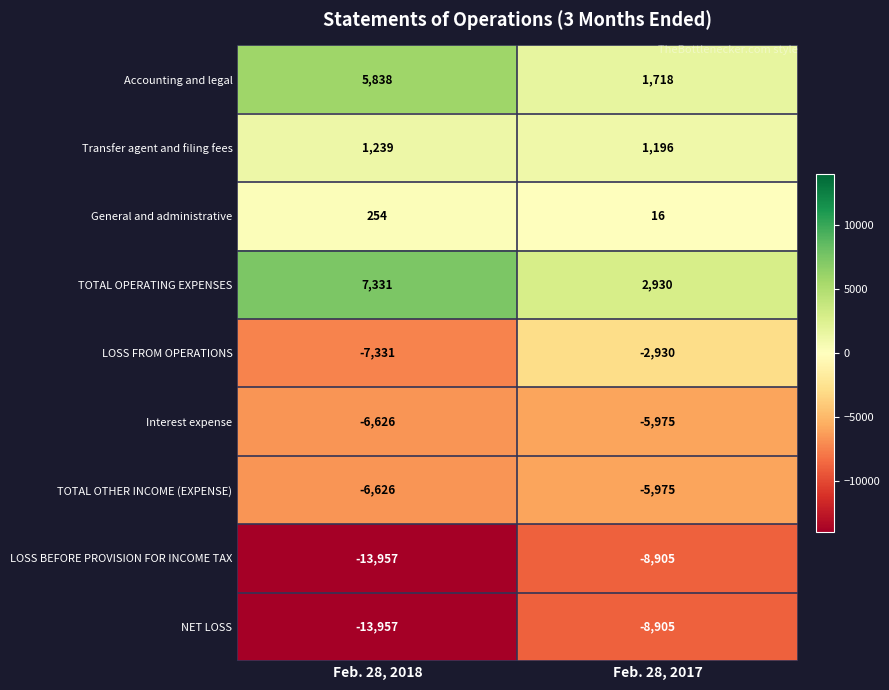

What is the sum of the Interest expense values at Feb. 28, 2018 and Feb. 28, 2017?

-12601